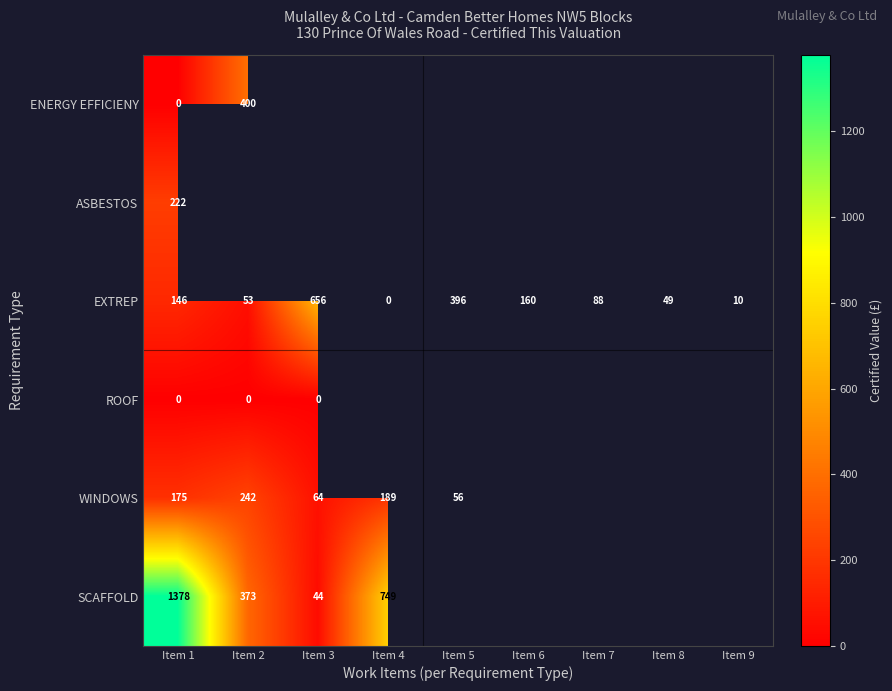

At which category is the sum across all series the highest?

Item 1